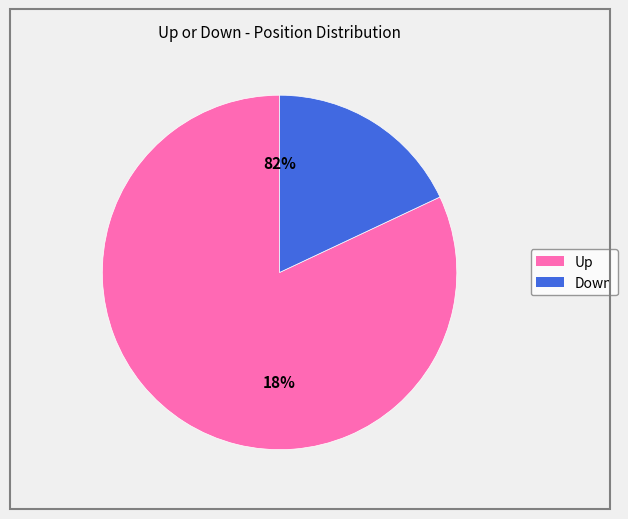

What is the majority slice?

up